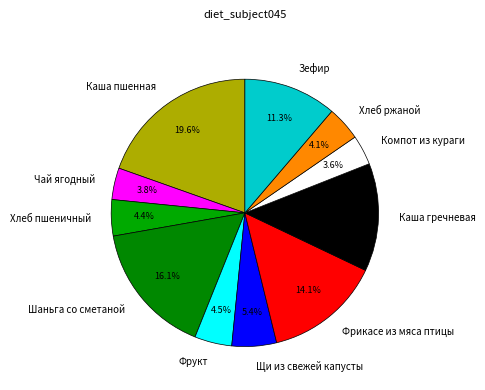

How much of the chart is everything except Фрукт?

95.5%